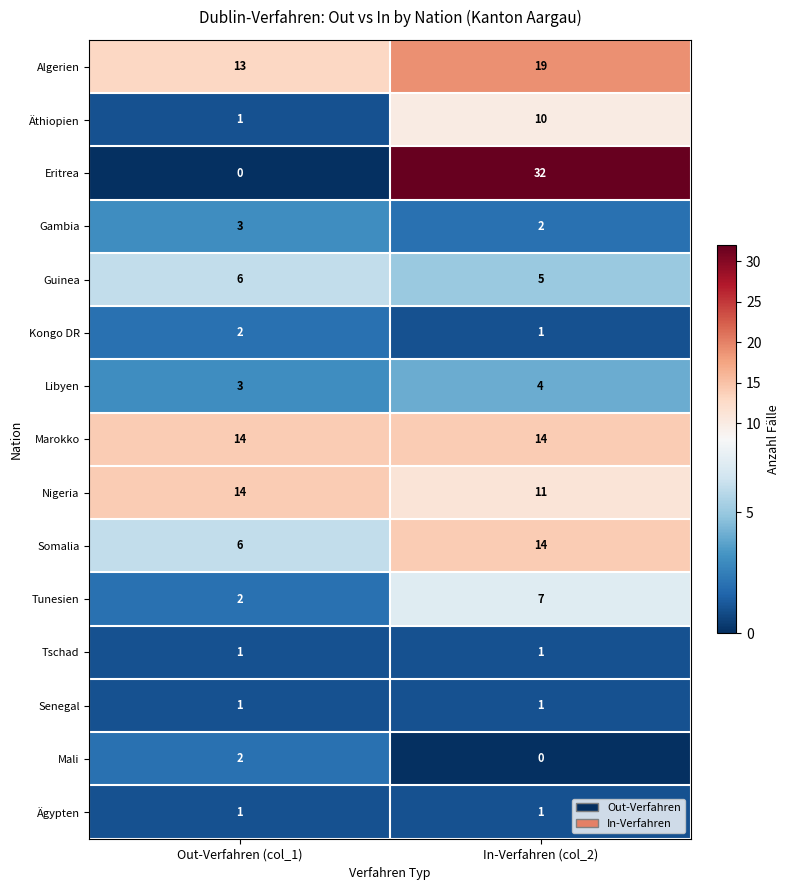

Is it true that Libyen equals 2 at In-Verfahren (col_2)?

False